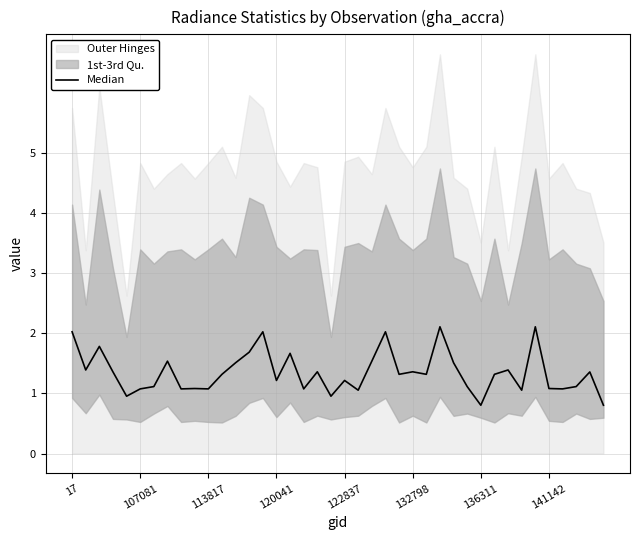

Which category has the lowest value across all series?

136311